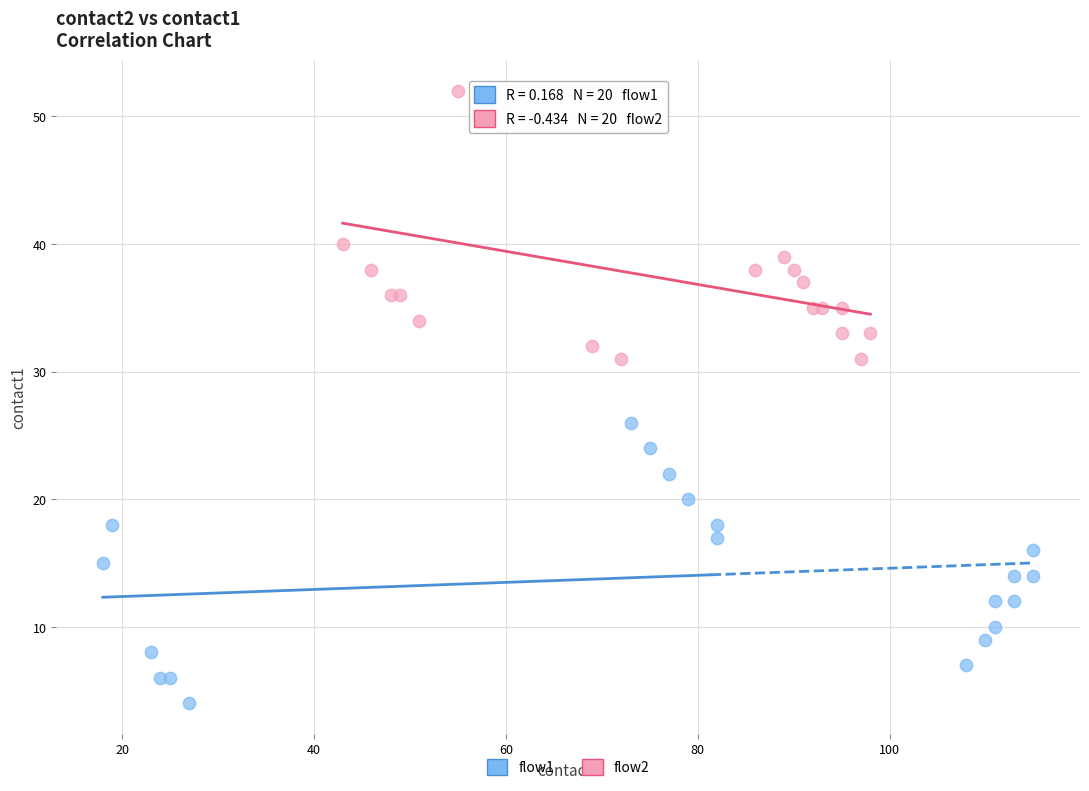

Which series reaches the maximum Y coordinate?

flow2